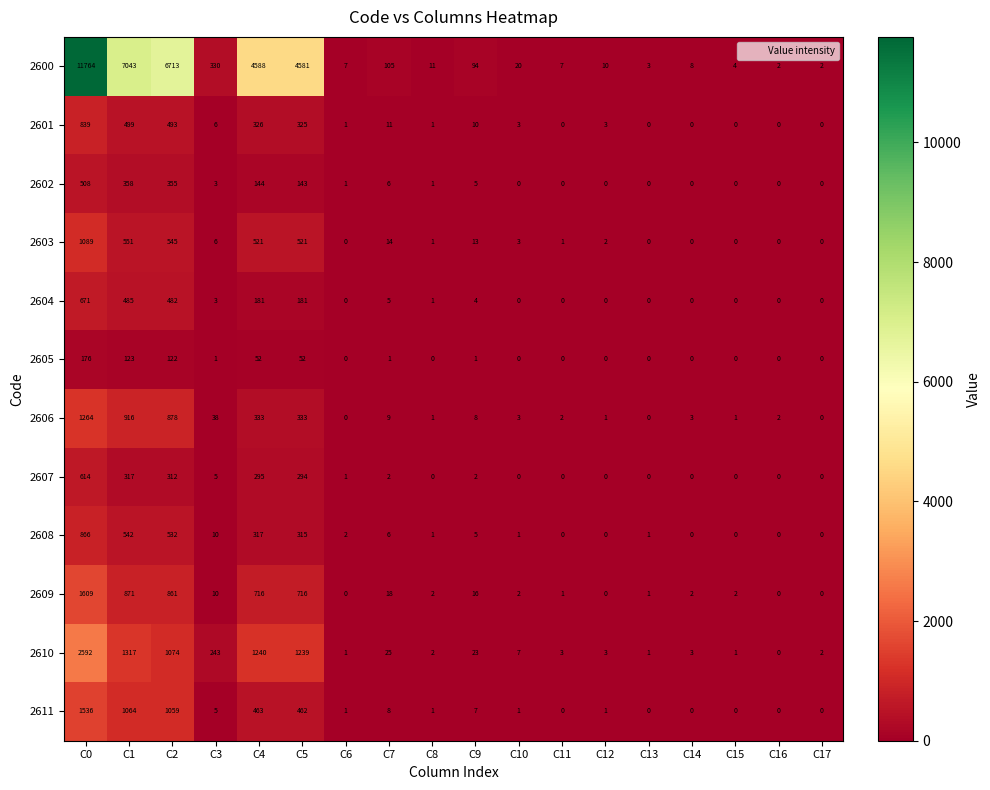

Count the number of data series in this chart.

12